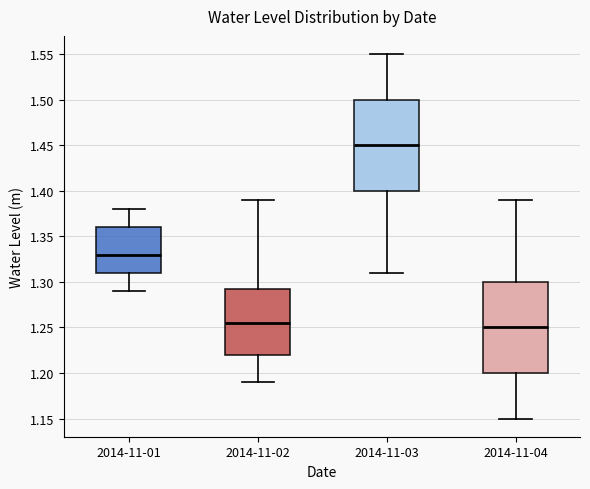

Reading left to right, transcribe this box plot: for each box, give where its median line is, the range the box spans, and where its two whiskers end, as read against the y-axis. The values are not printed on the chart, so give them approximately, as read against the axis.

2014-11-01: median 1.330, box 1.310 to 1.360, whiskers 1.290 to 1.380
2014-11-02: median 1.255, box 1.220 to 1.295, whiskers 1.190 to 1.390
2014-11-03: median 1.450, box 1.400 to 1.500, whiskers 1.310 to 1.550
2014-11-04: median 1.250, box 1.200 to 1.300, whiskers 1.150 to 1.390